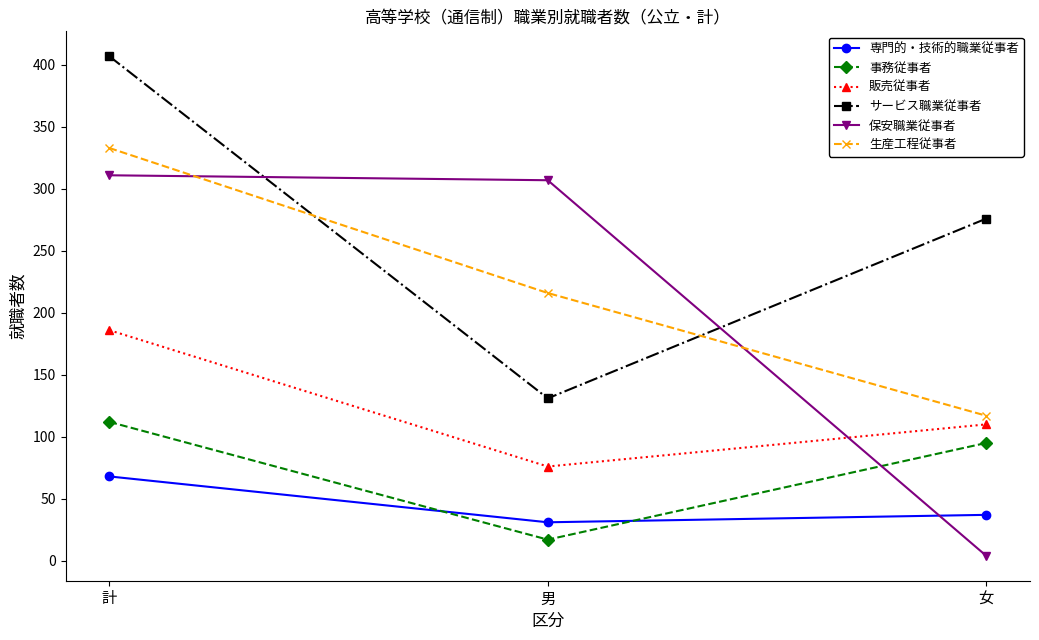

Reading right to left, list all the values displayed in this chart.

専門的・技術的職業従事者: 女=37	男=31	計=68
事務従事者: 女=95	男=17	計=112
販売従事者: 女=110	男=76	計=186
サービス職業従事者: 女=276	男=131	計=407
保安職業従事者: 女=4	男=307	計=311
生産工程従事者: 女=117	男=216	計=333